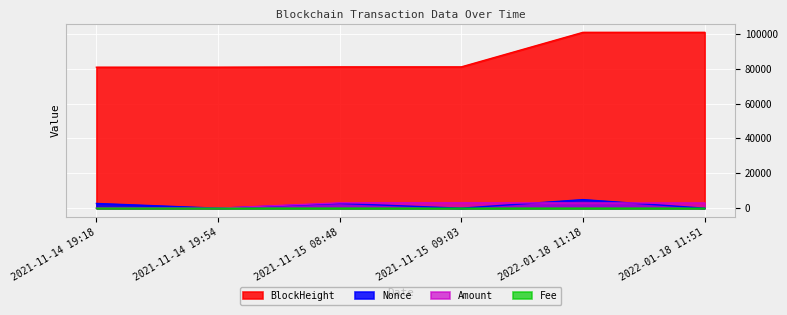

What is the maximum value shown in the chart?

100821.0